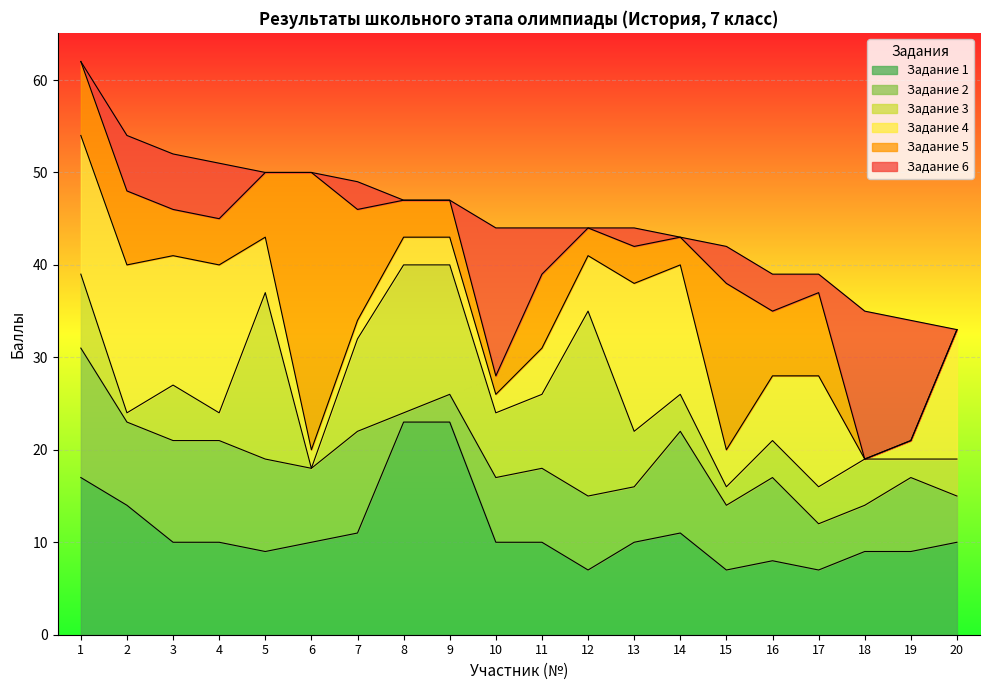

How many interior local peaks does the Задание 6 series have?

4